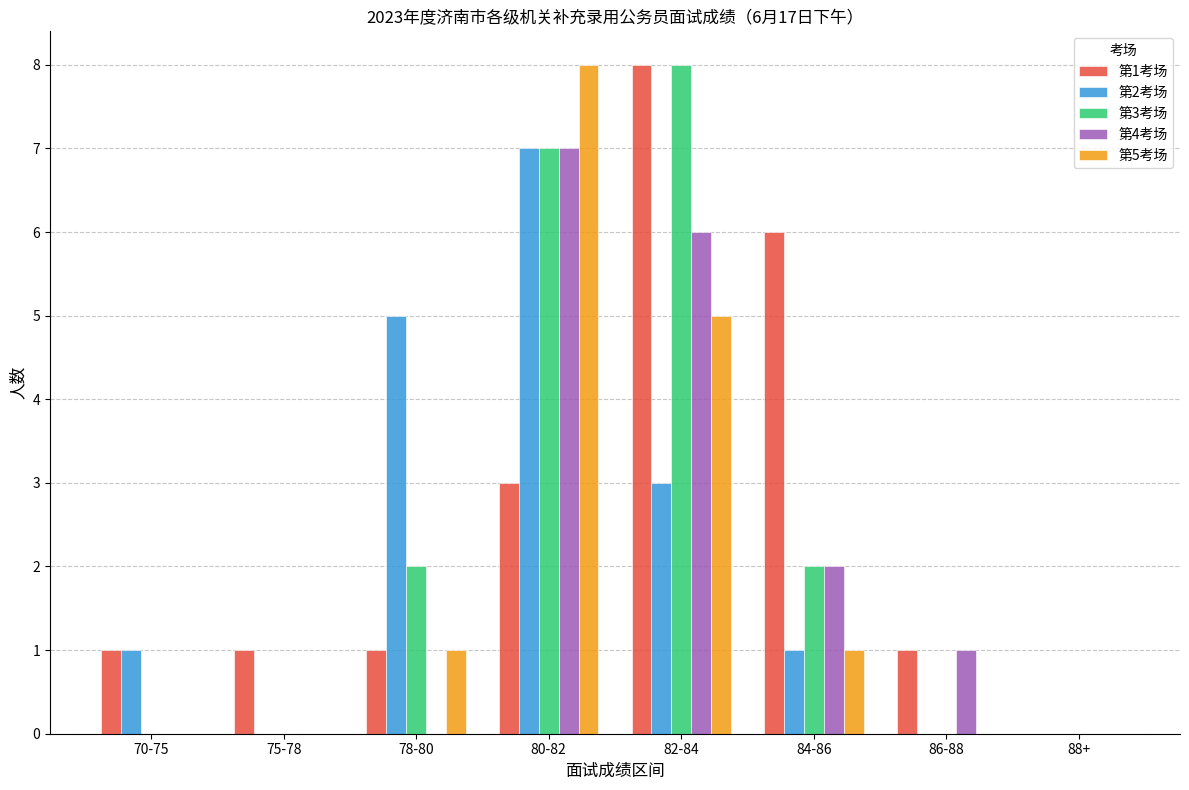

What is the greatest value displayed?

8